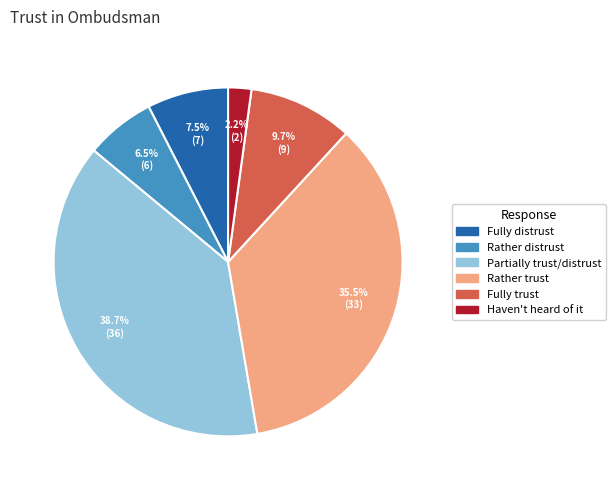

Is there any slice that represents more than half of the pie?

No